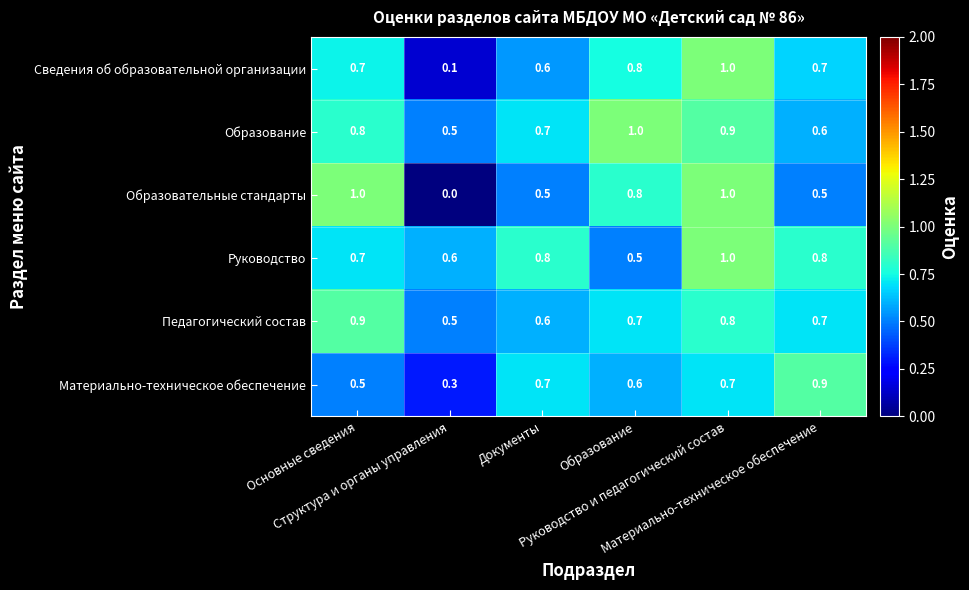

What is the greatest value displayed?

1.0